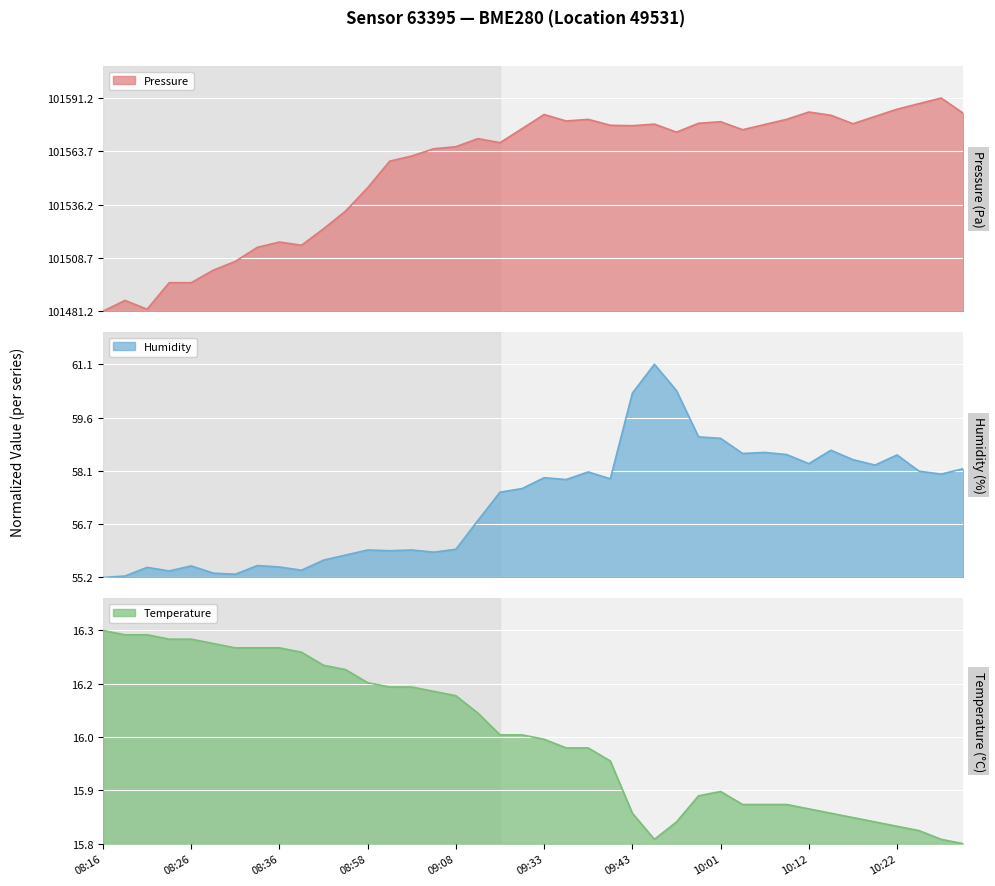

Where is the first local maximum for pressure?

08:19